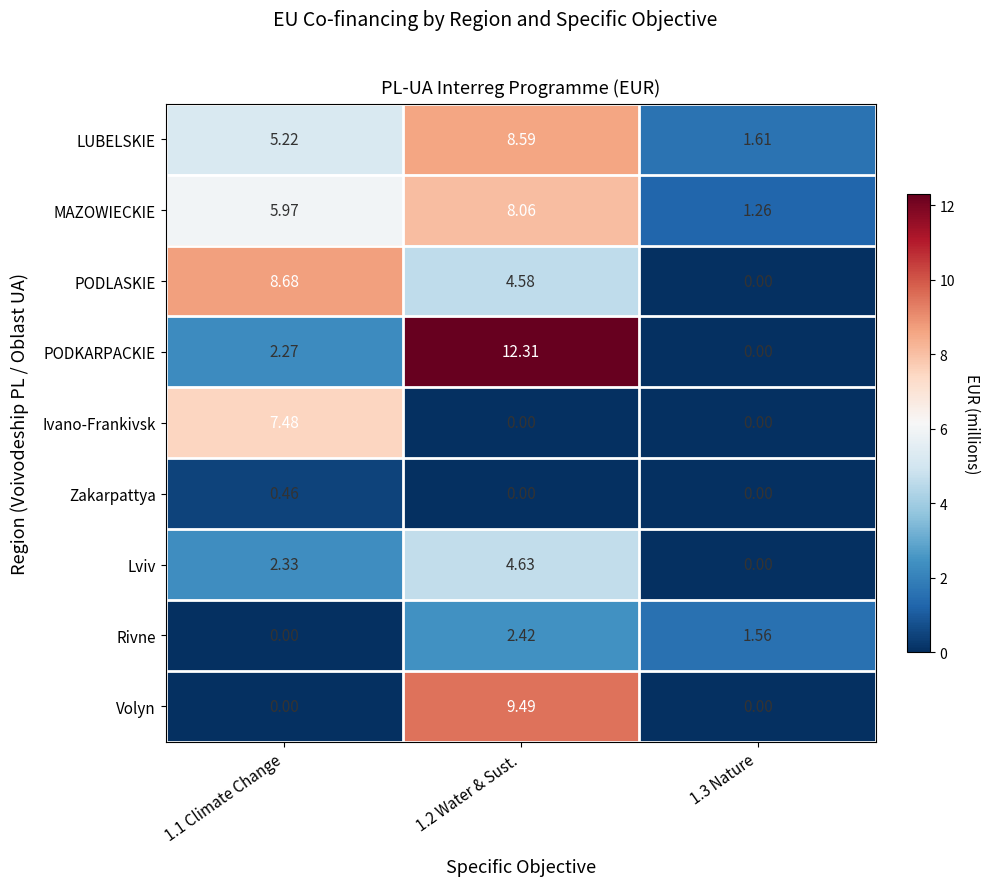

Between 1.1 Climate Change and 1.2 Water & Sust., which series saw the biggest shift?

PODKARPACKIE